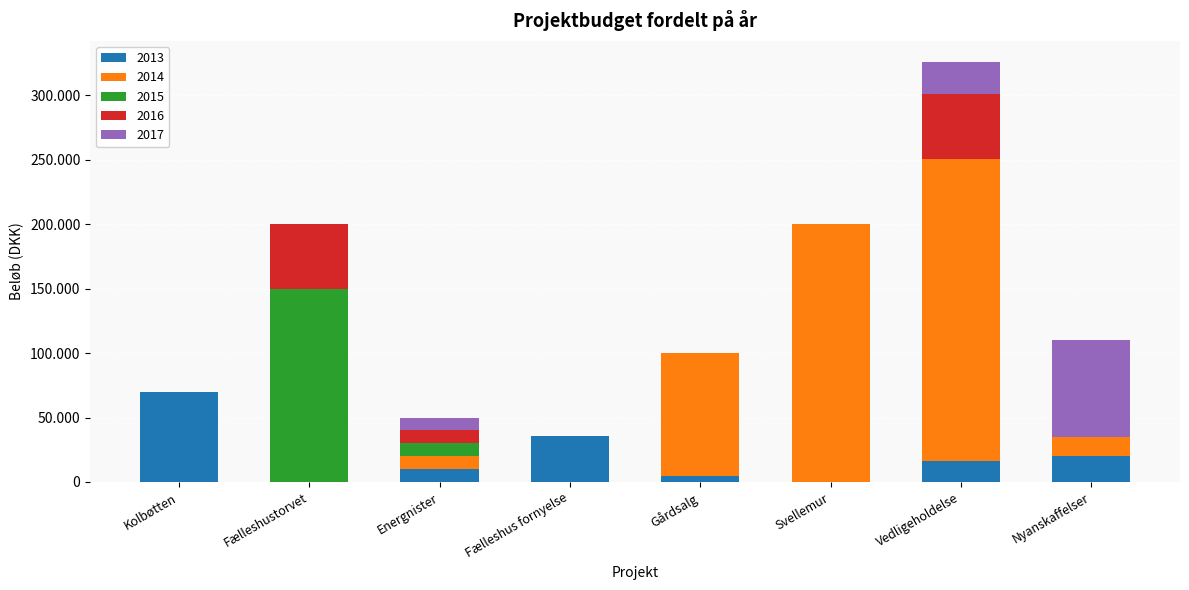

Between Gårdsalg and Kolbøtten, which is larger?

Kolbøtten